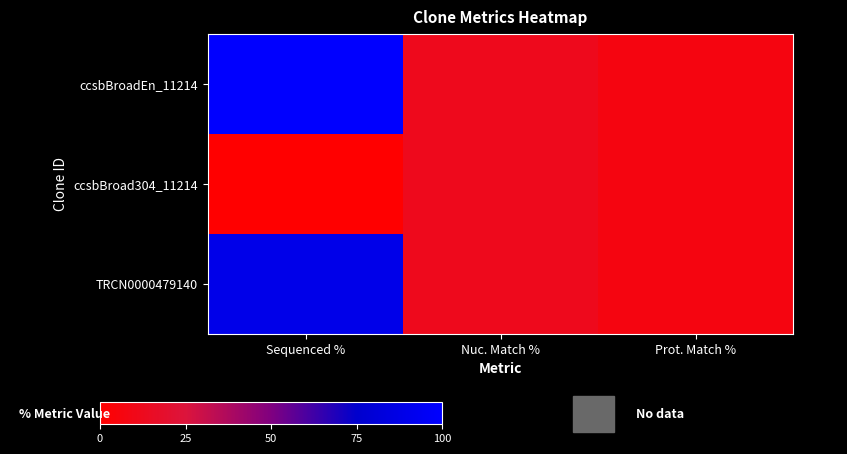

Rank the series at Sequenced % from highest to lowest value.

ccsbBroadEn_11214, TRCN0000479140, ccsbBroad304_11214